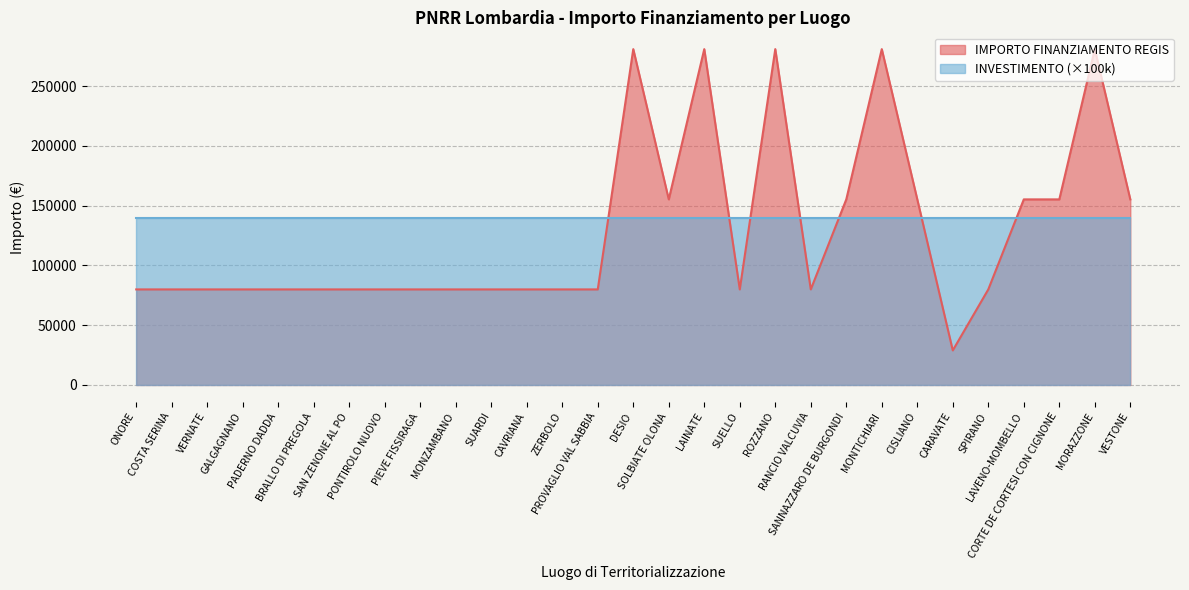

True or false: the data has more than 1 interior local peaks.

True